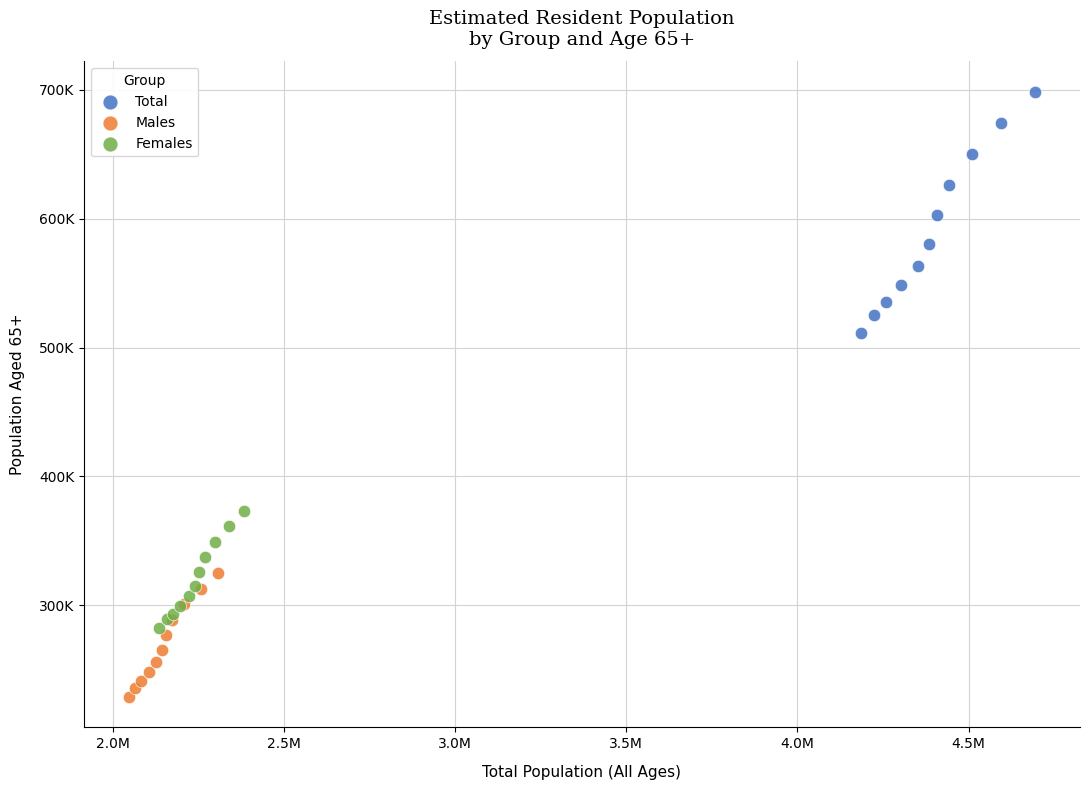

Which series reaches the maximum Y coordinate?

Total